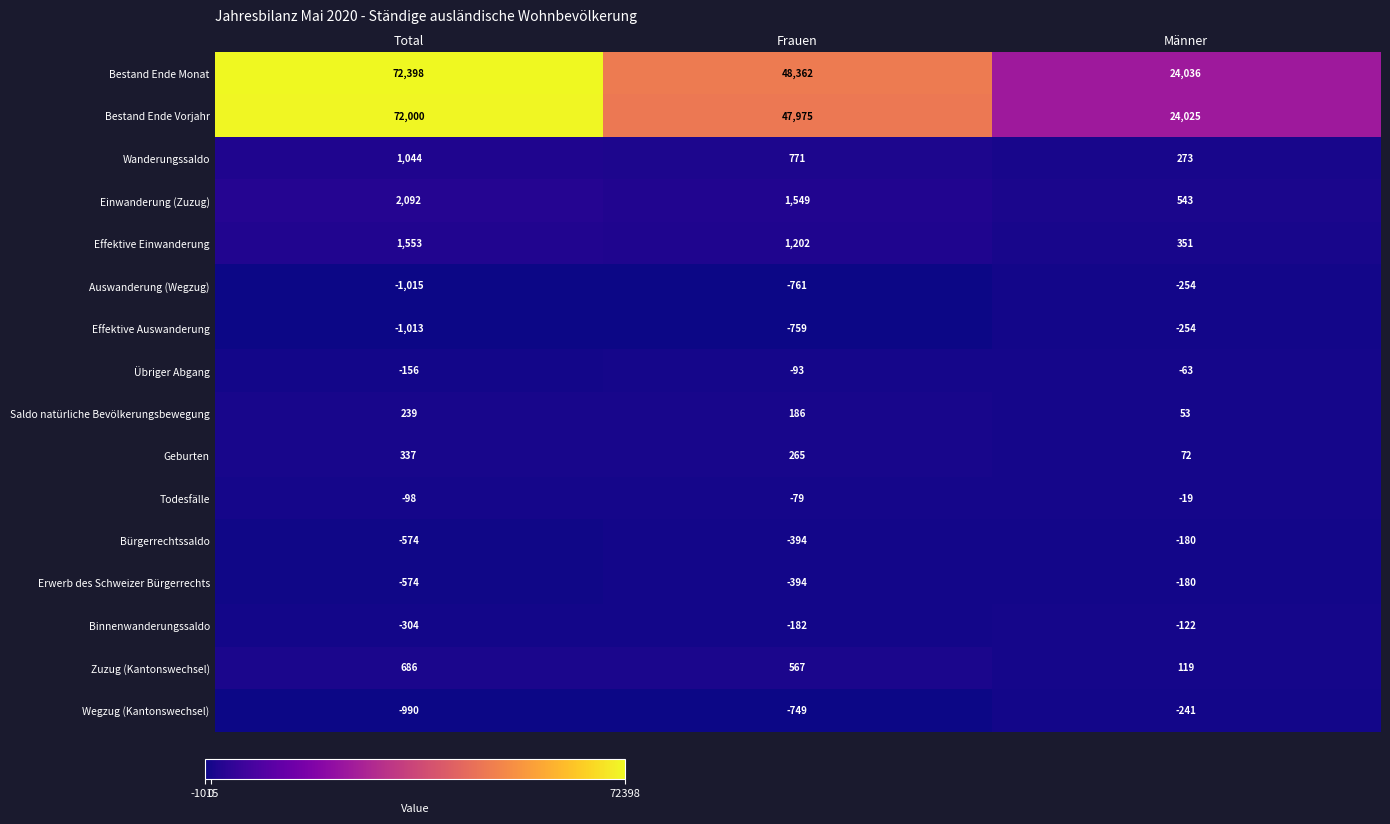

At how many categories does at least one series exceed 7850?

3